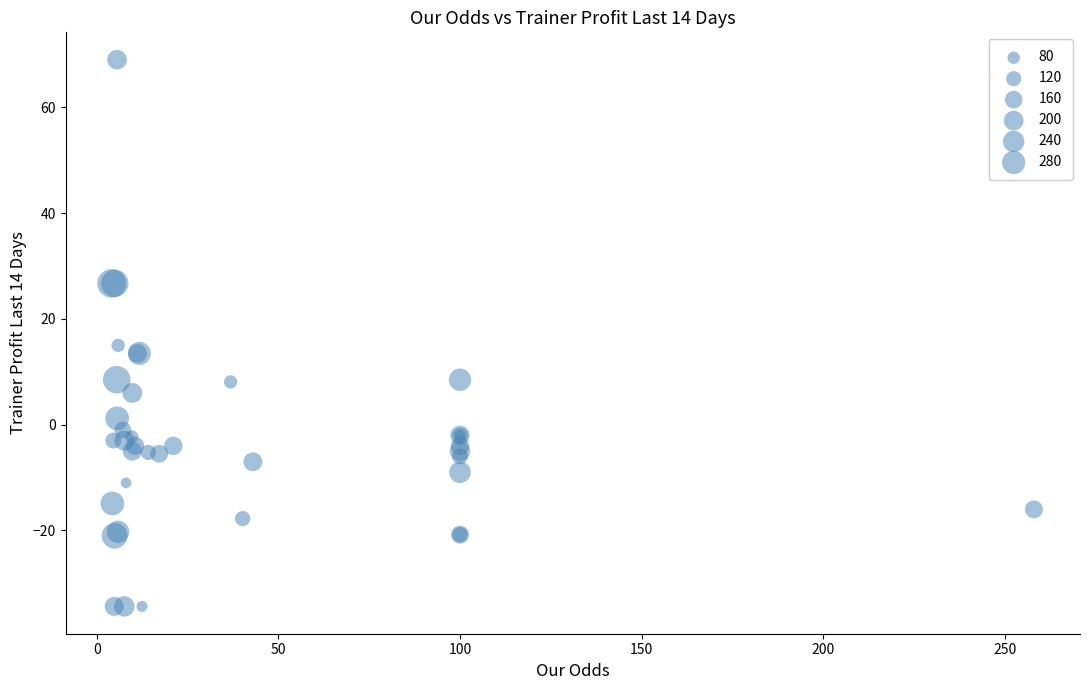

What Y value in the scatter plot is closest to 17?

15.0